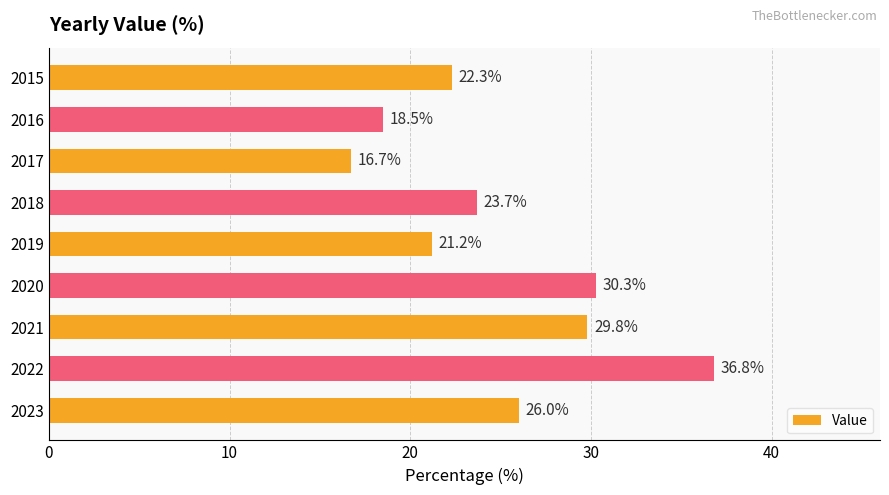

What is the ratio of the value at 2023 to the value at 2016?

1.4